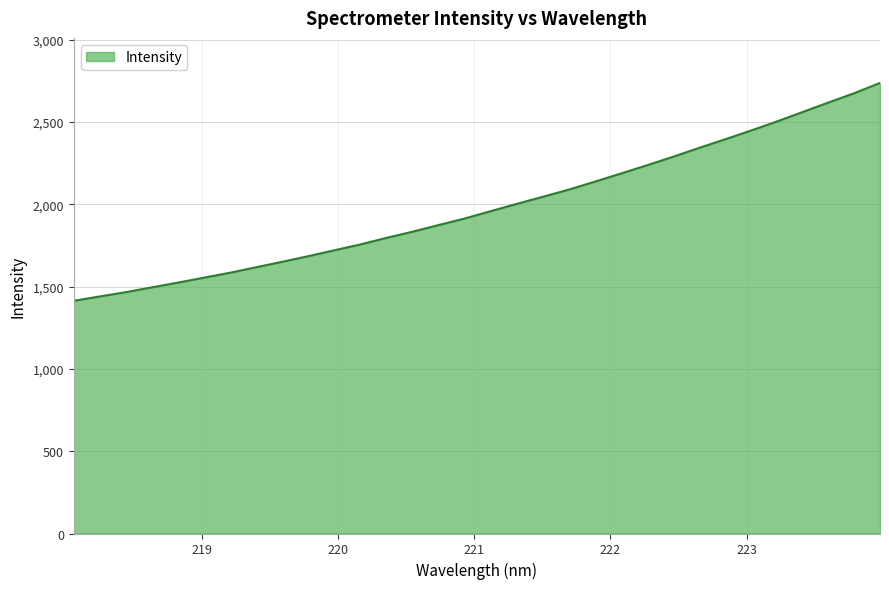

What is the minimum value shown in the chart?

1414.1